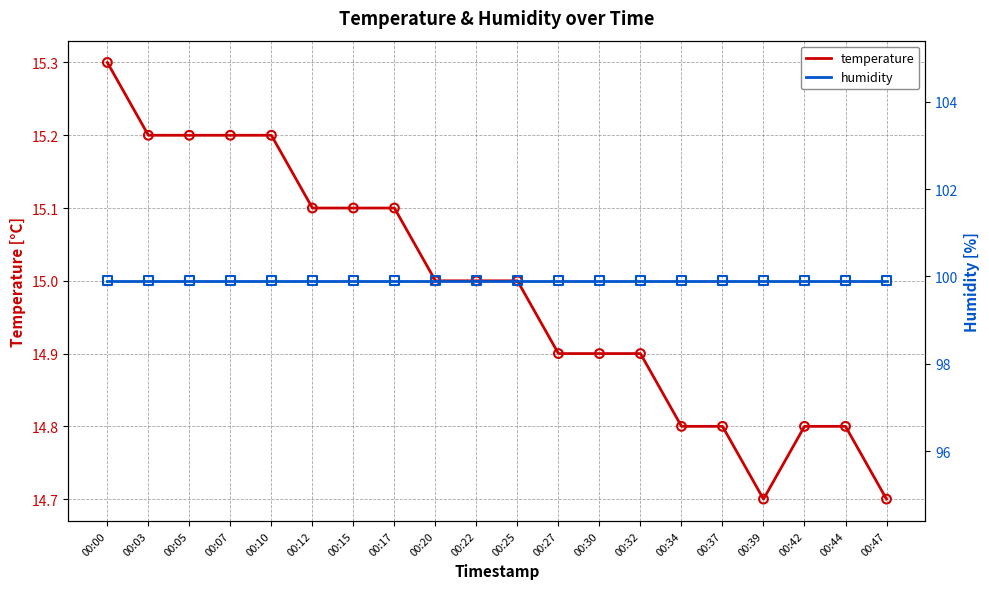

What is the total value across all series at 00:03?

115.1